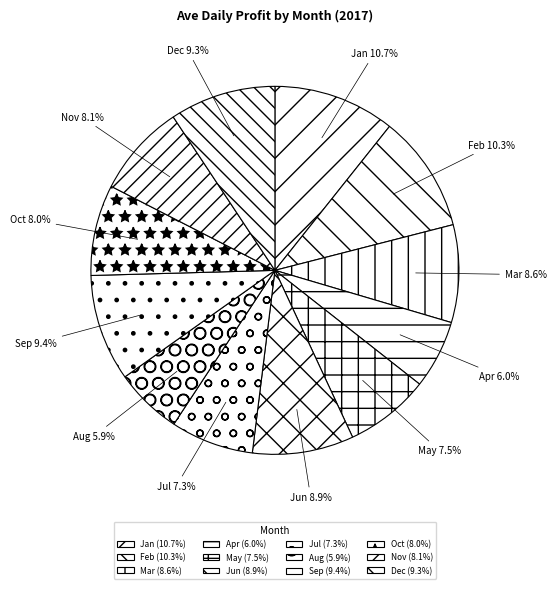

How many slices are in this pie chart?

12